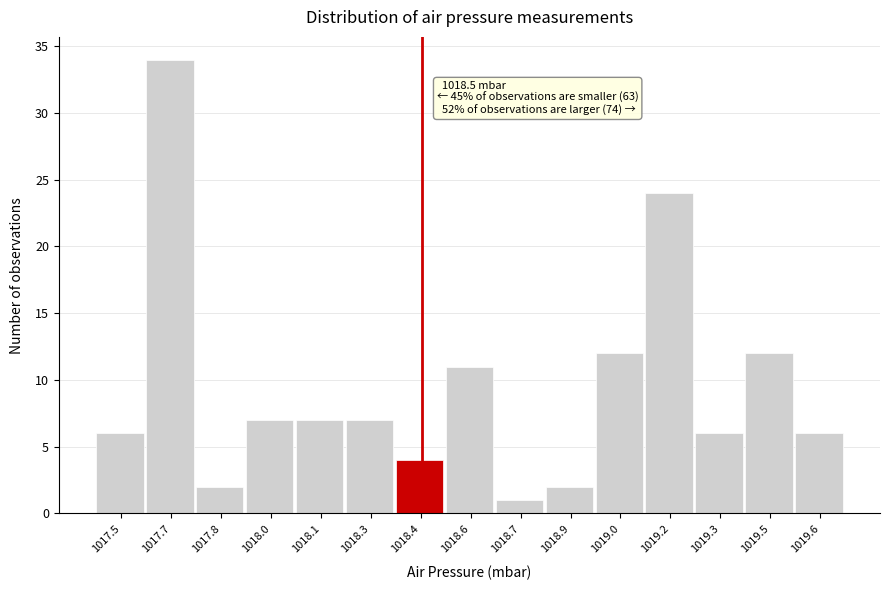

Reading left to right, transcribe all the data shown in this chart.

1017.5=6	1017.7=34	1017.8=2	1018.0=7	1018.1=7	1018.3=7	1018.4=4	1018.6=11	1018.7=1	1018.9=2	1019.0=12	1019.2=24	1019.3=6	1019.5=12	1019.6=6